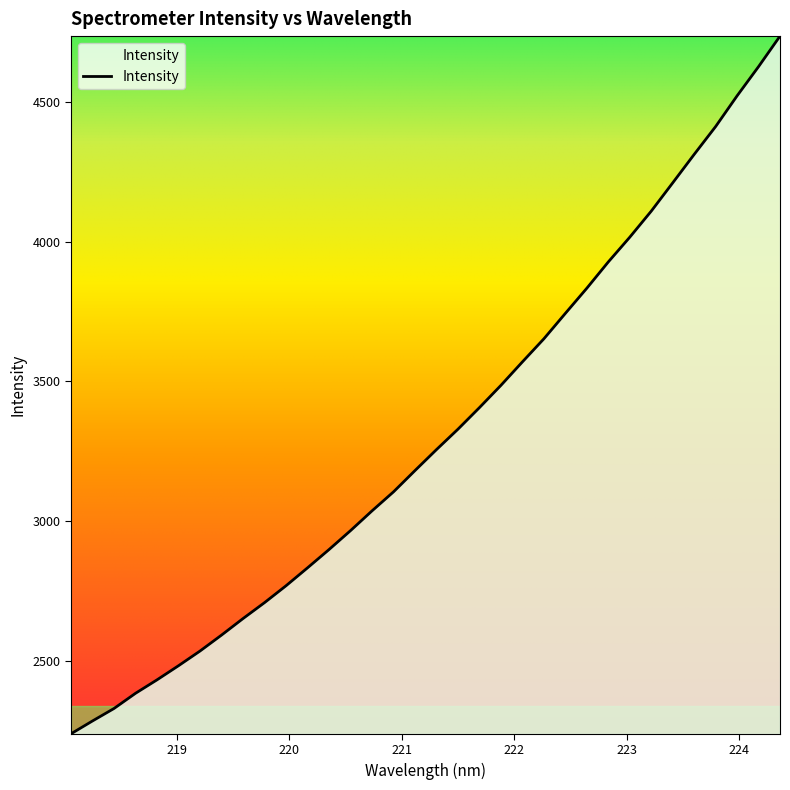

What is the smallest value displayed?

2238.8